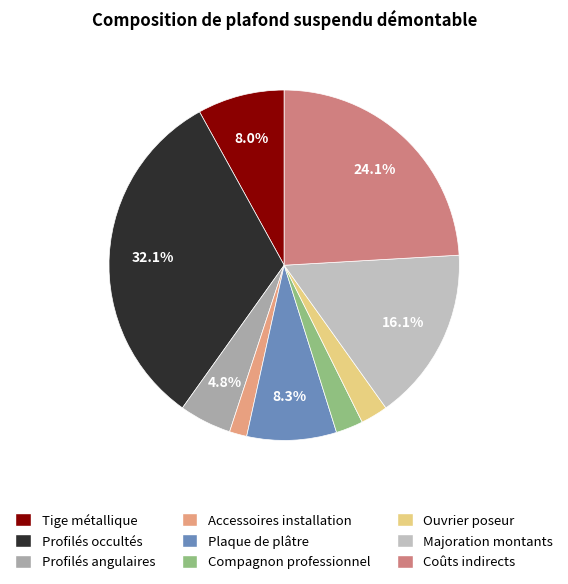

Rank the categories by value from lowest to highest.

Accessoires installation, Compagnon professionnel, Ouvrier poseur, Profilés angulaires, Tige métallique, Plaque de plâtre, Majoration montants, Coûts indirects, Profilés occultés